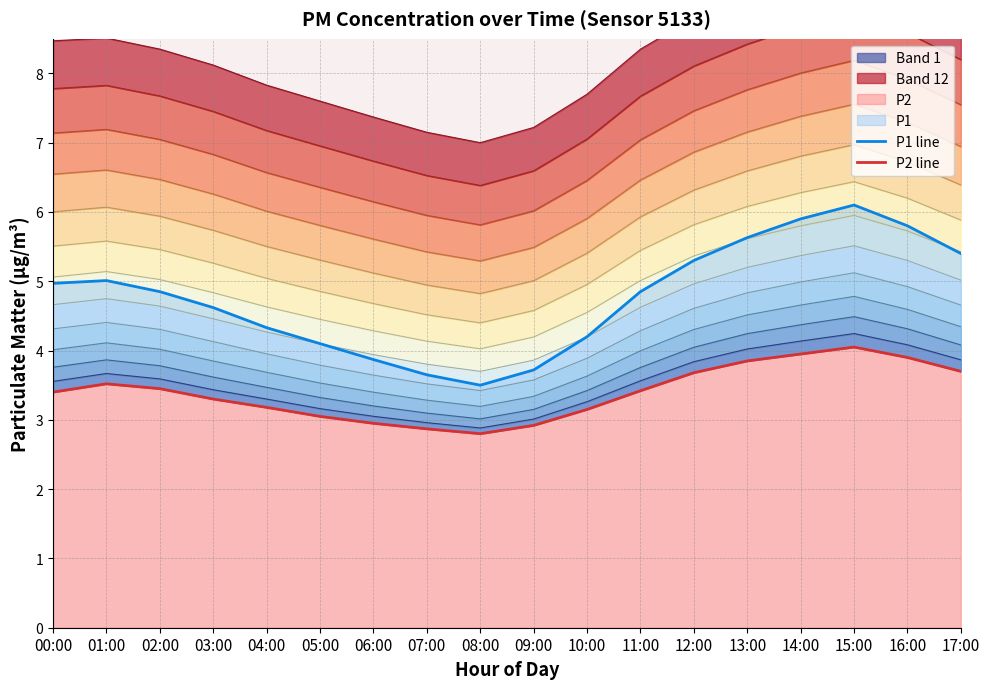

What is the lowest value of the P2 line series?

2.8